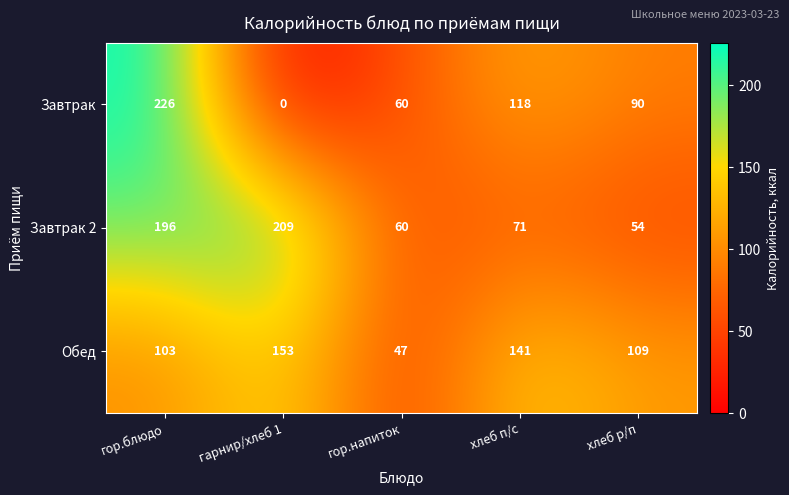

The value of Завтрак at хлеб р/п is 90. True or false?

True